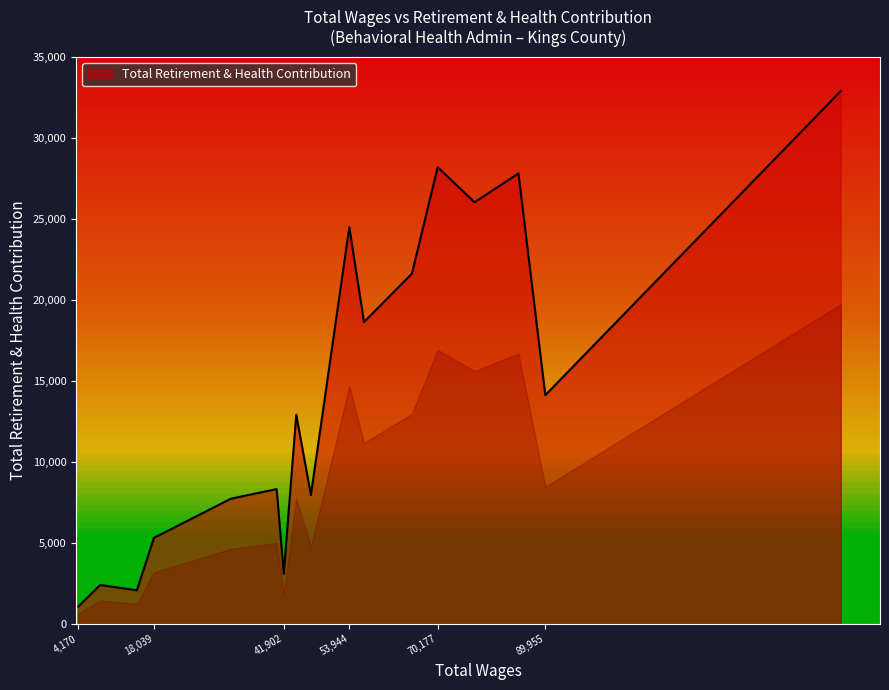

What is the difference between the maximum and minimum values?

31797